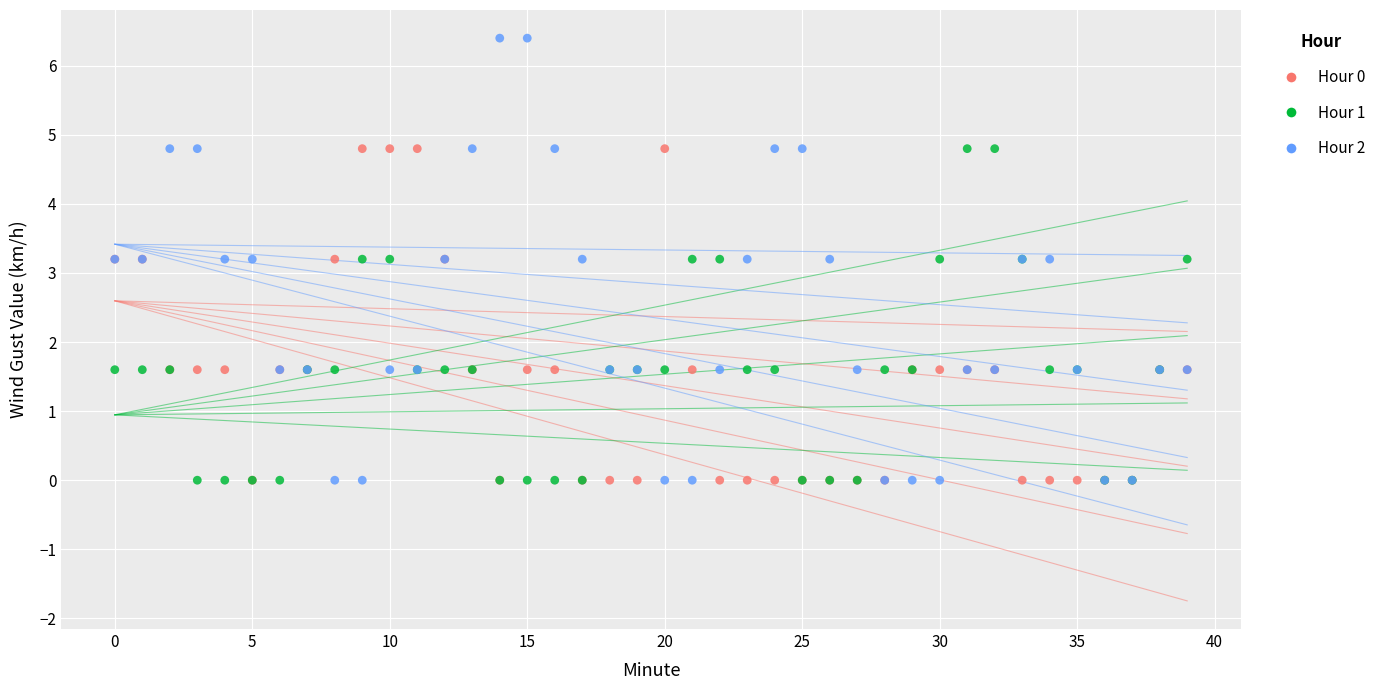

Which series has the widest spread of Y values?

Hour 2